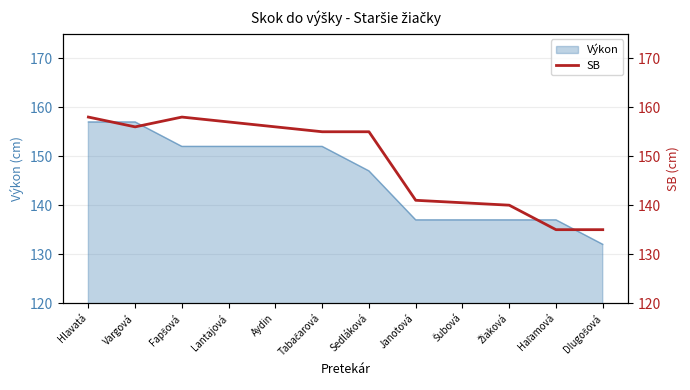

True or false: Výkon has a value of 60 at Hlavatá.

False